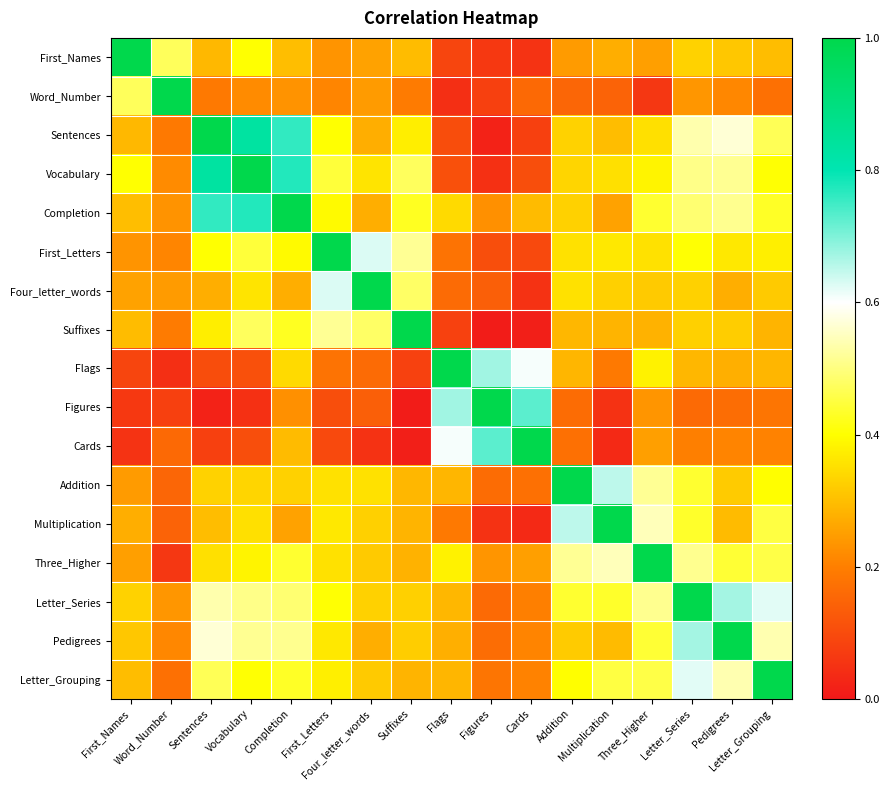

Which label corresponds to the smallest value in the chart?

Figures